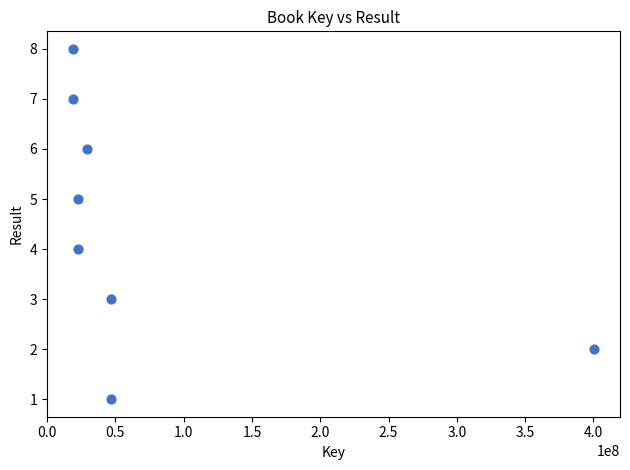

What is the range of Y values (max minus min)?

7